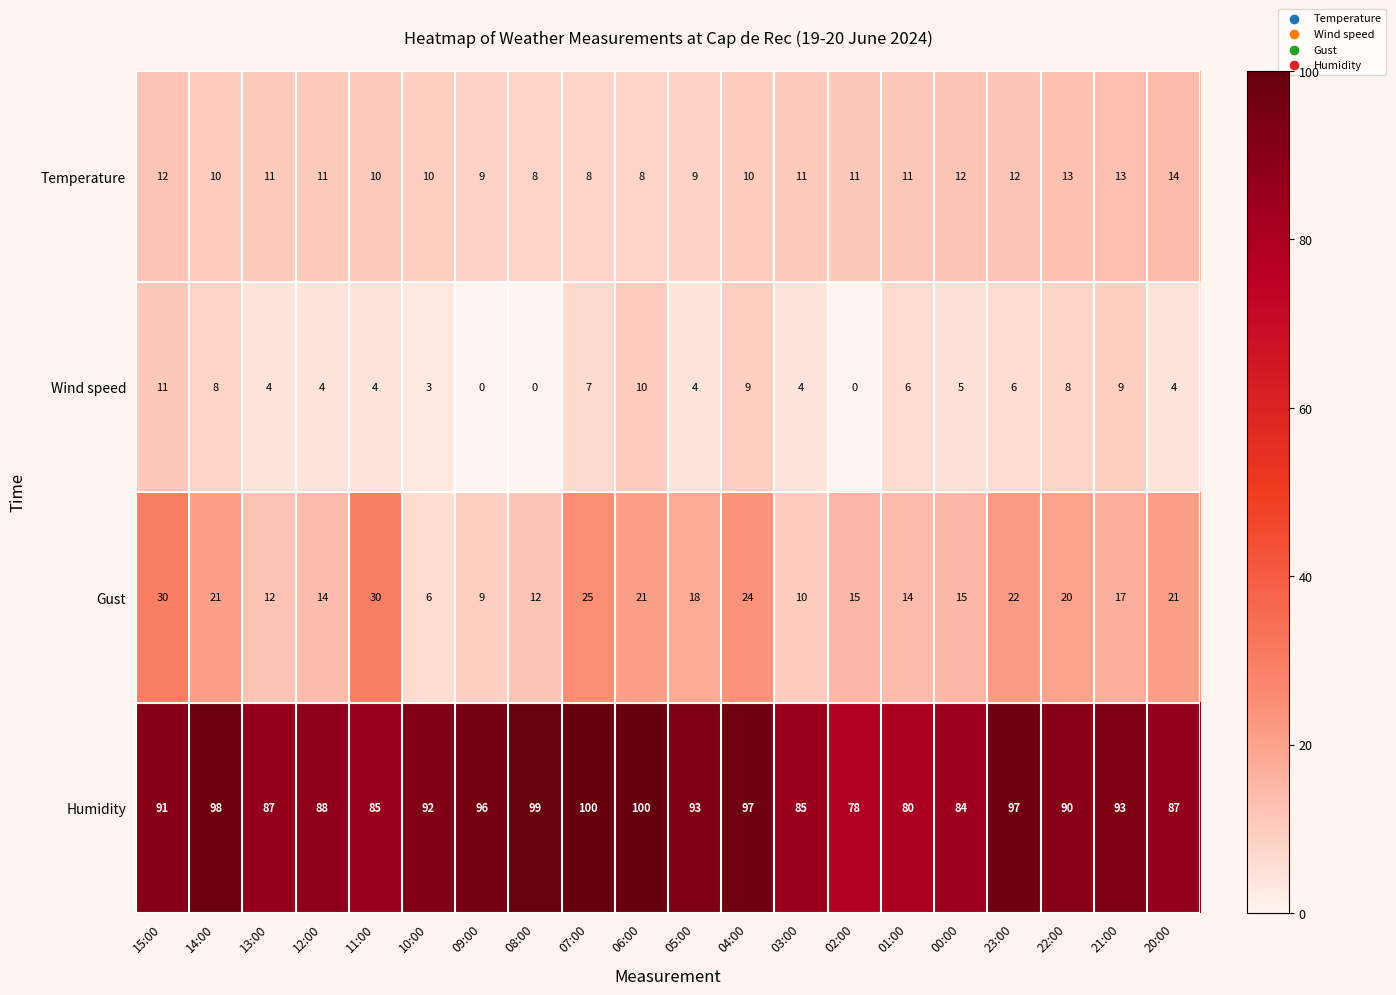

What is the average value of the Humidity series?

91